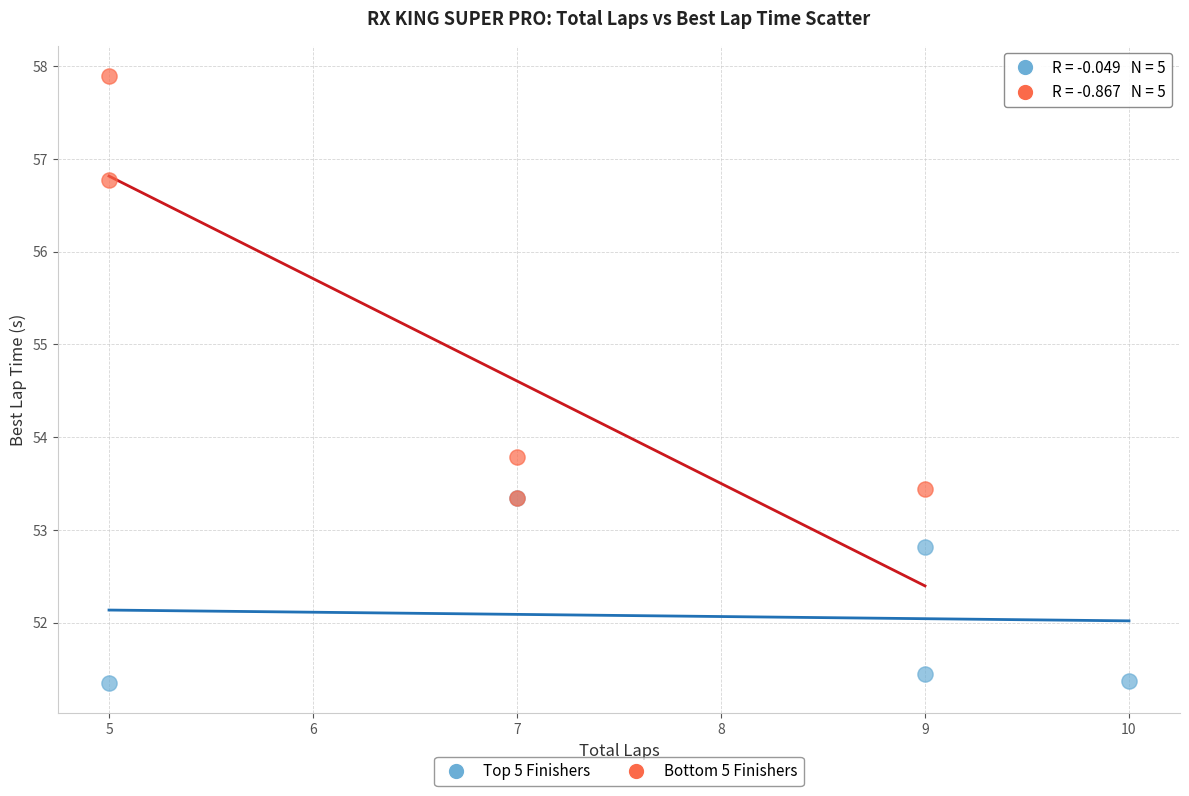

Which series contains the lowest Y value?

Top 5 Finishers